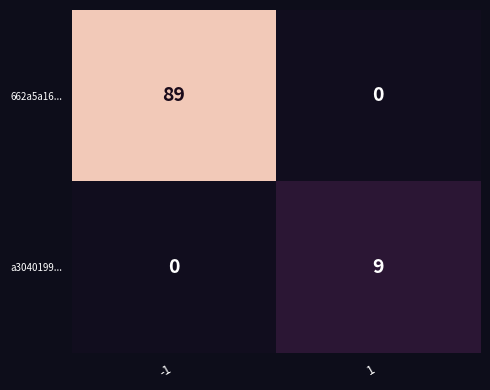

Reading left to right, extract all data points from this chart.

662a5a16...: 89	0
a3040199...: 0	9